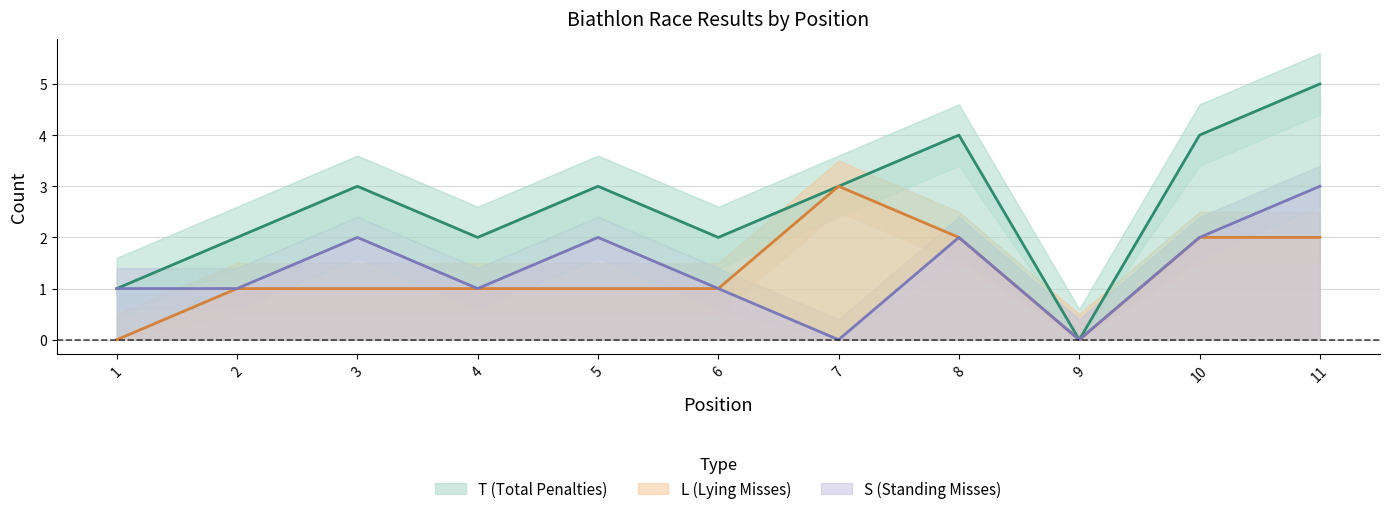

What is the value of the L point at the 3rd from the left?

1